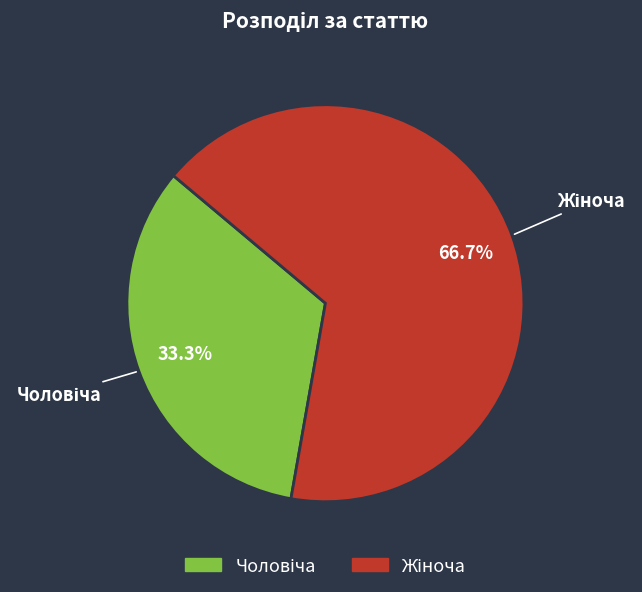

Is there any slice that represents more than half of the pie?

Yes